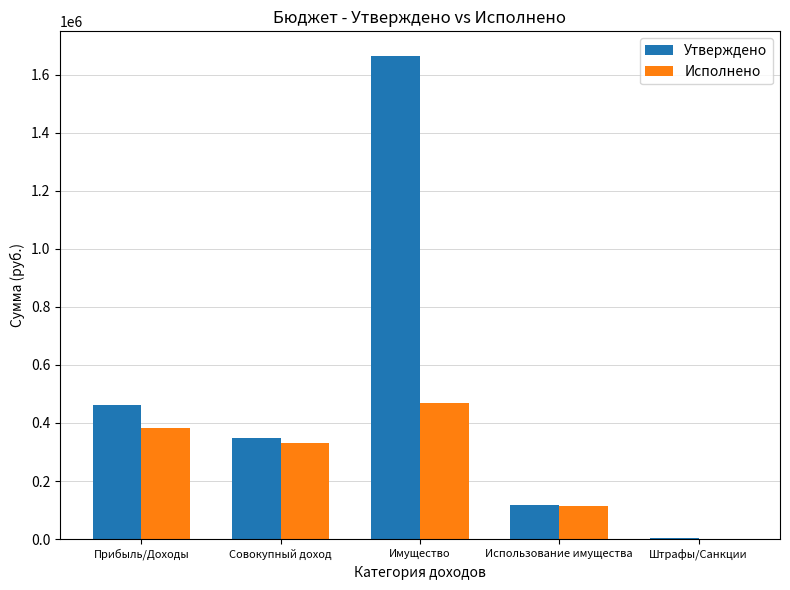

Between Совокупный доход and Штрафы/Санкции, which series saw the biggest shift?

Утверждено